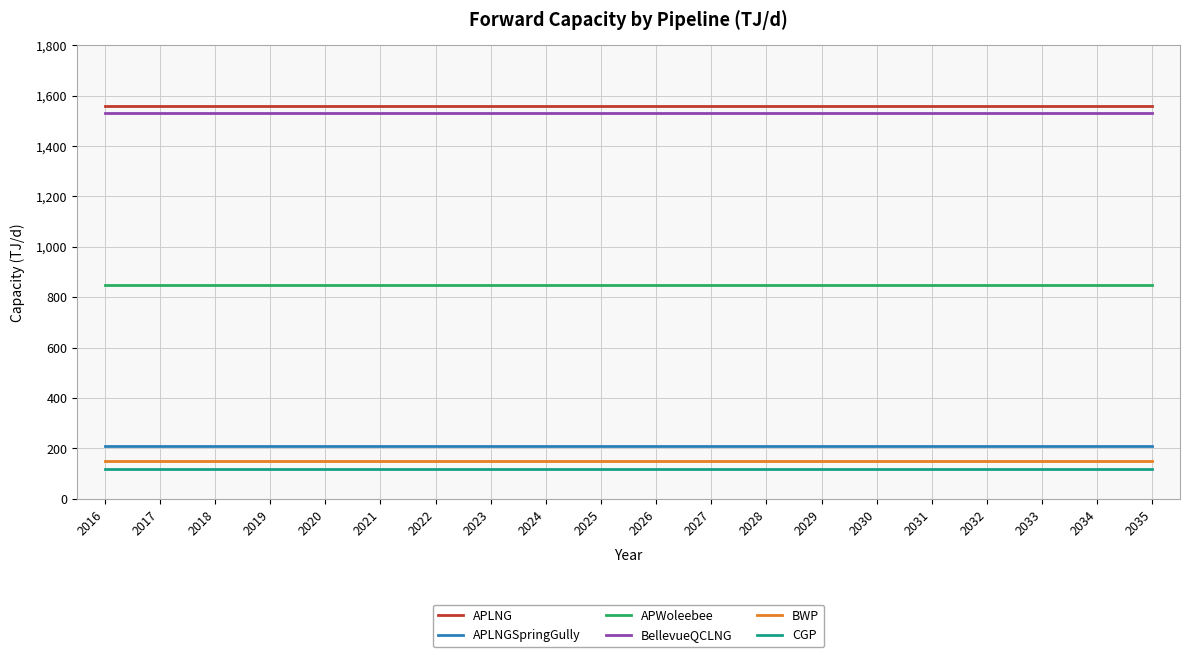

Which series has the largest total across all categories?

APLNG